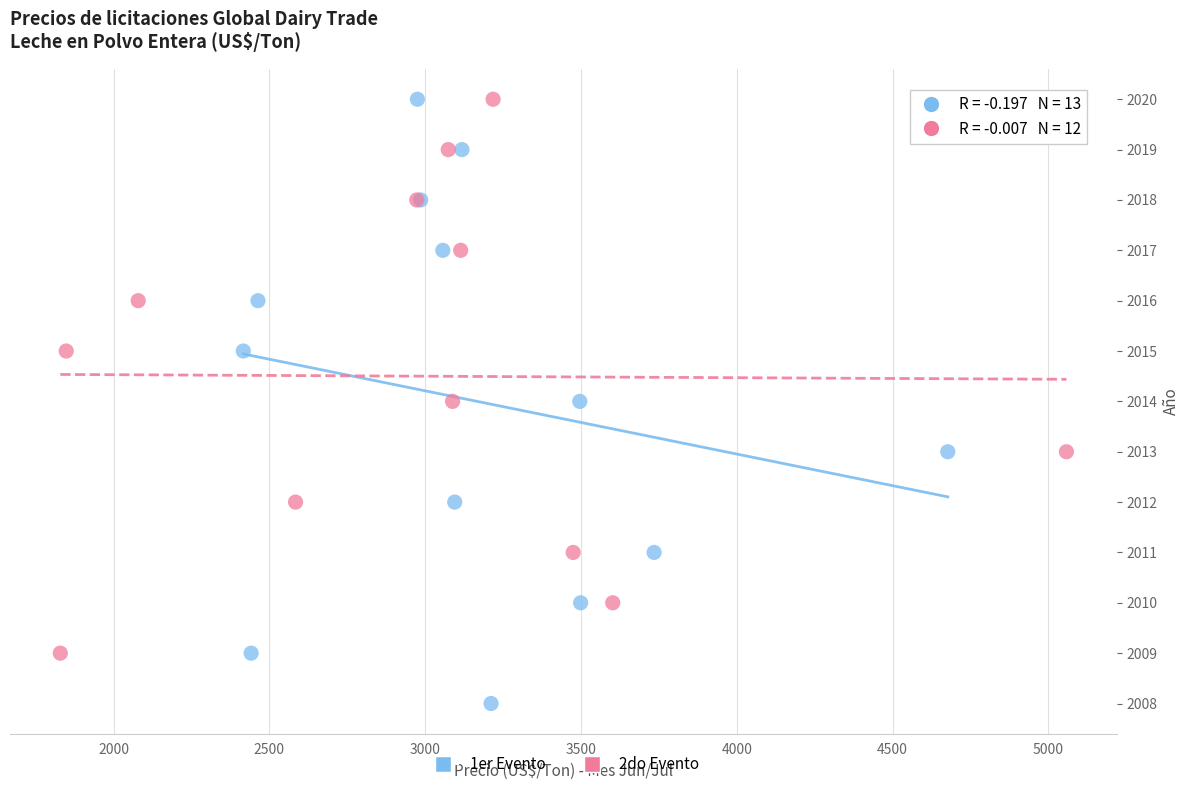

Which series has the widest spread of Y values?

1er Evento